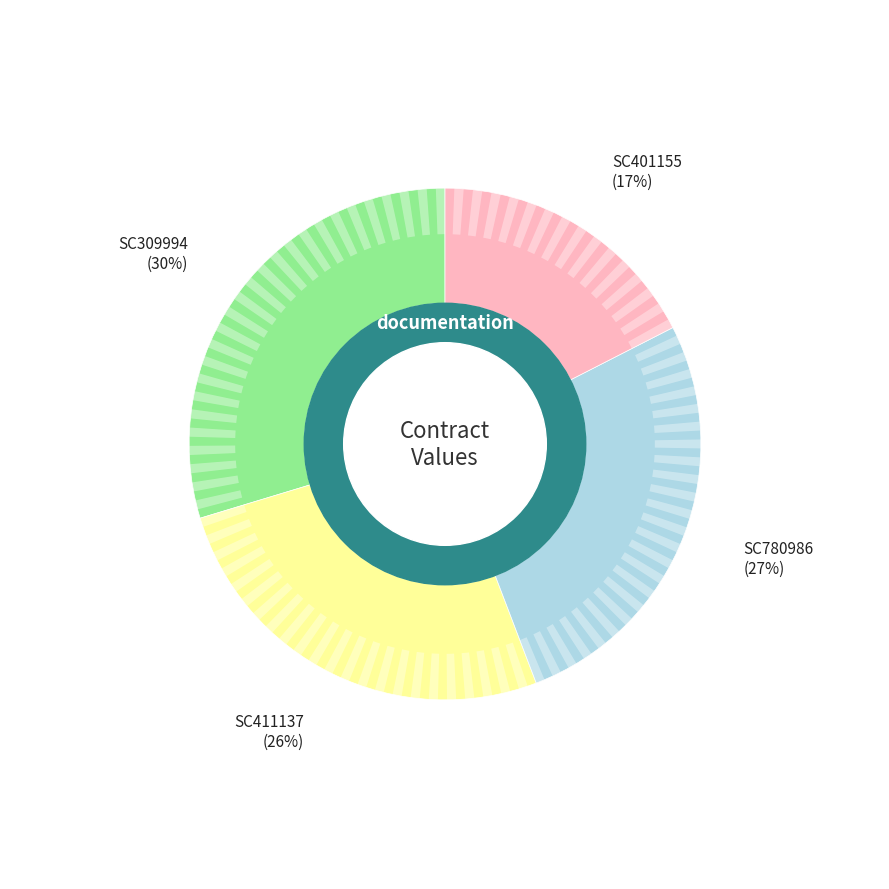

What is the largest slice in the pie chart?

SC309994